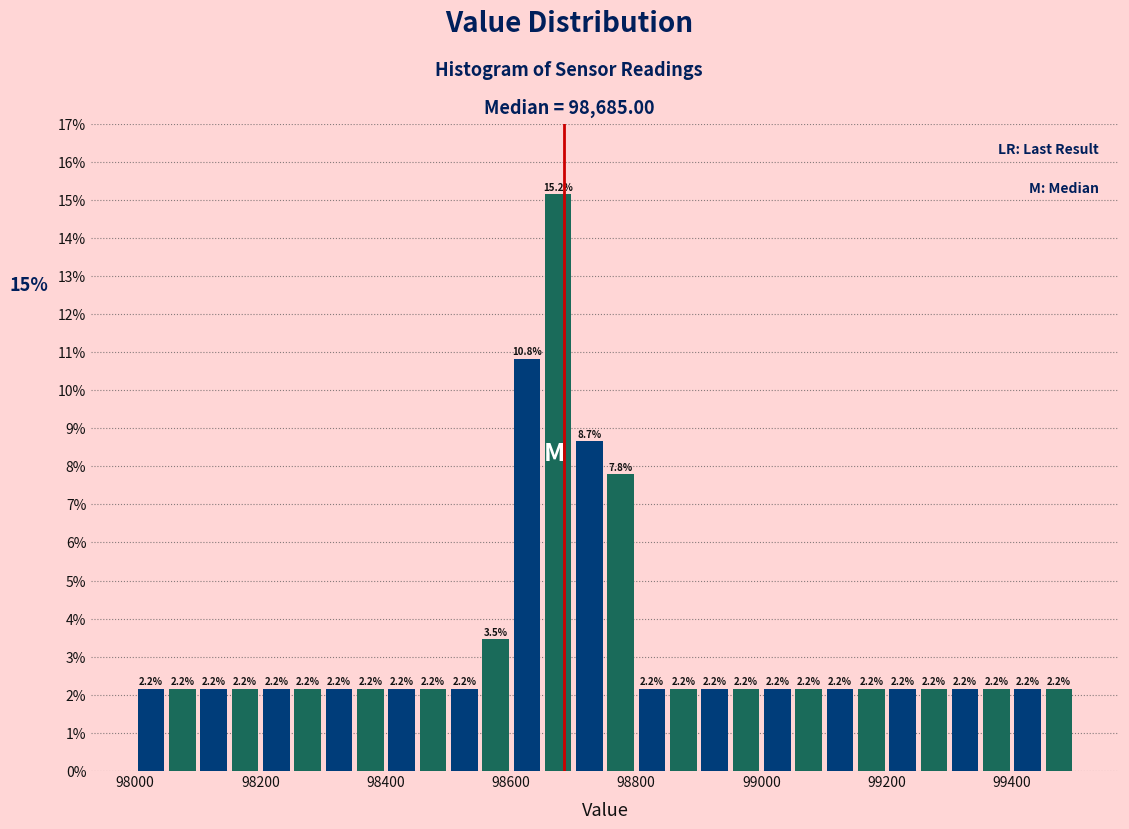

Around what value on the x-axis is the tallest bar? Give the approximate position of its centre, as read against the axis.

98680